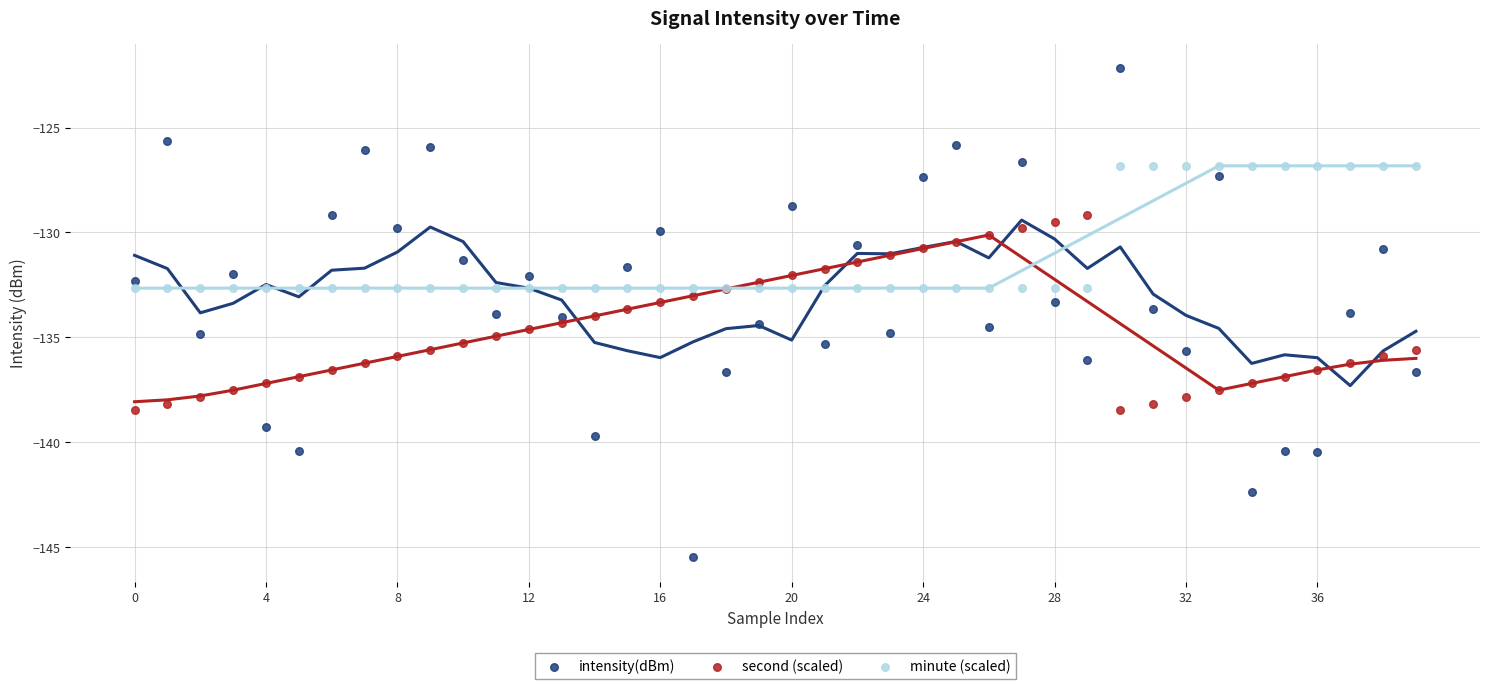

What are all the series names shown in the legend?

intensity(dBm), second (scaled), minute (scaled)